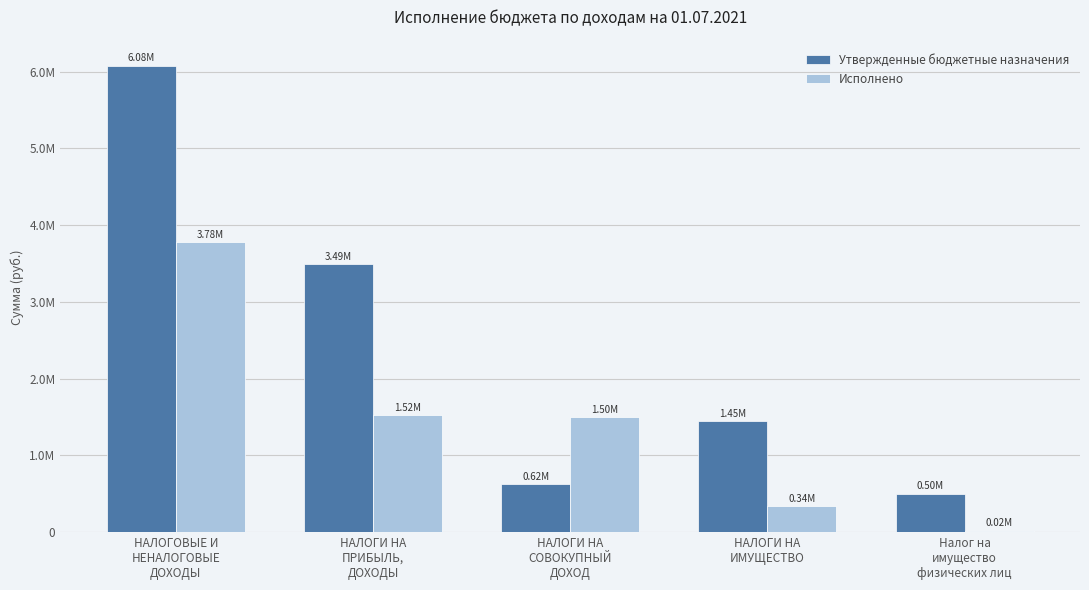

Does the chart contain stacked bars?

No